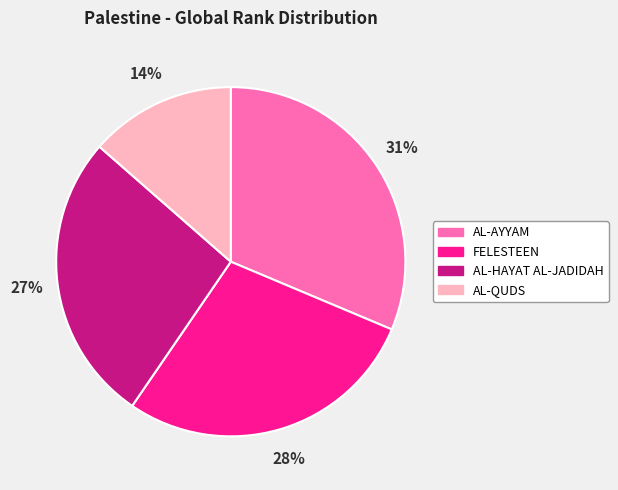

Do AL-QUDS and AL-HAYAT AL-JADIDAH together represent more than half of the pie?

No